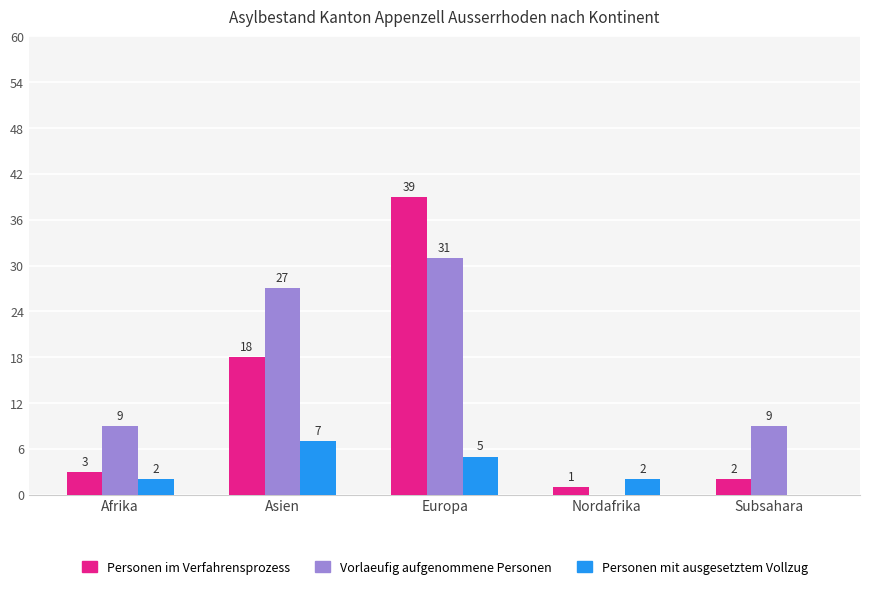

What is the sum of the Personen mit ausgesetztem Vollzug values at Subsahara and Asien?

7